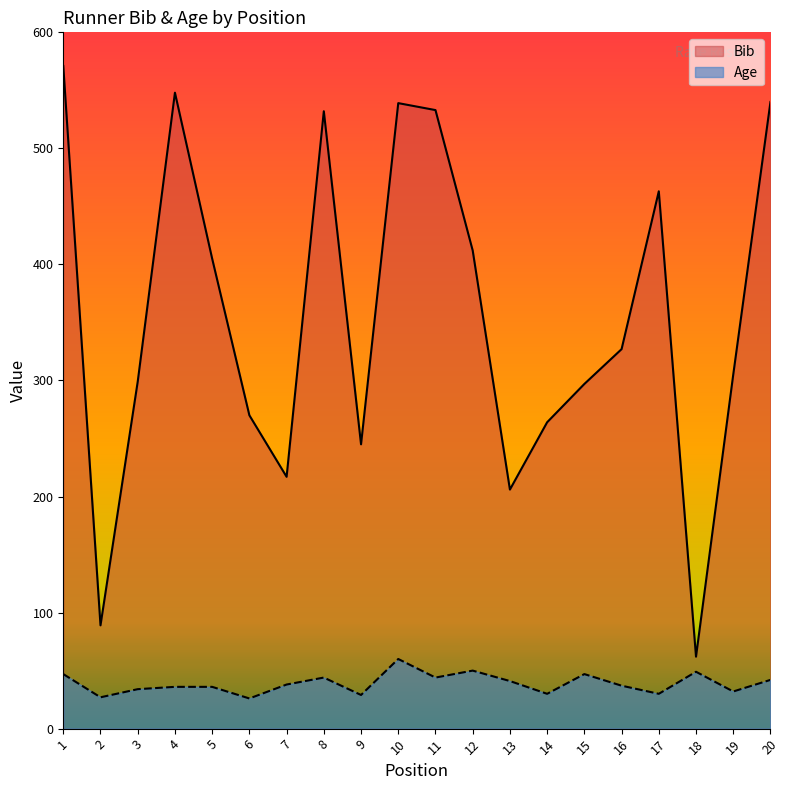

At which category does Bib reach its first local valley?

2